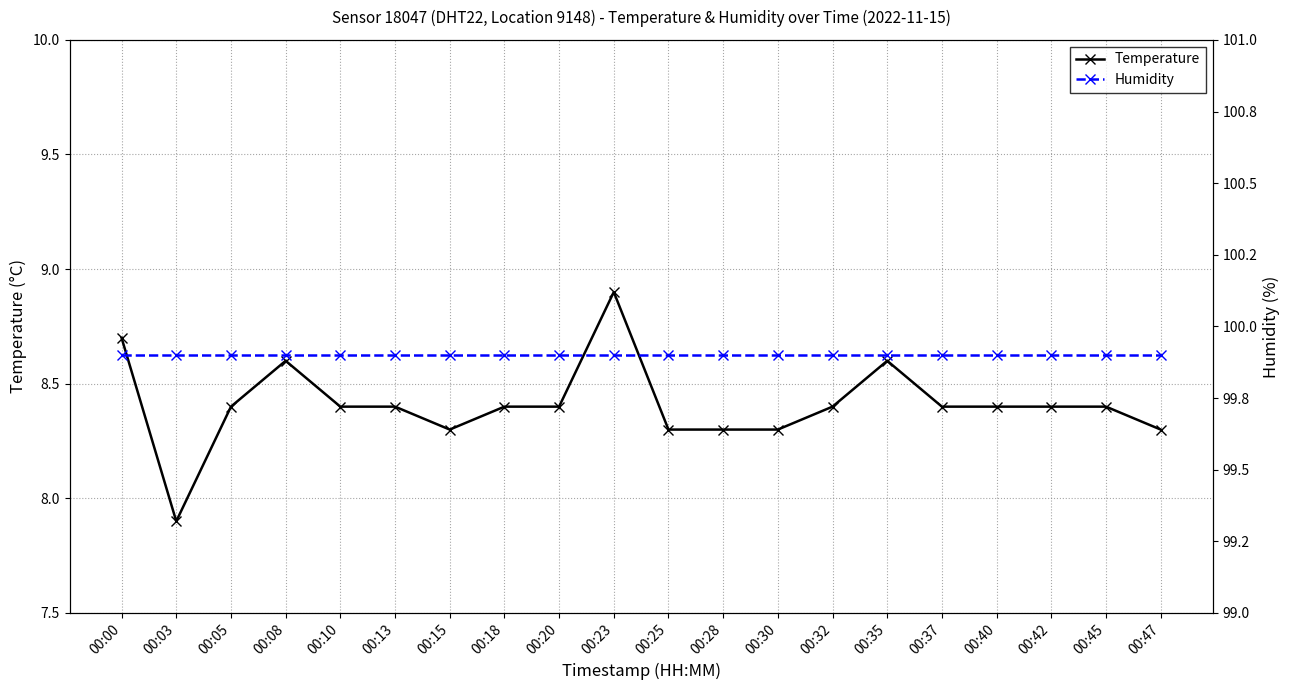

What is the sum of the humidity values at 00:42 and 00:08?

199.8